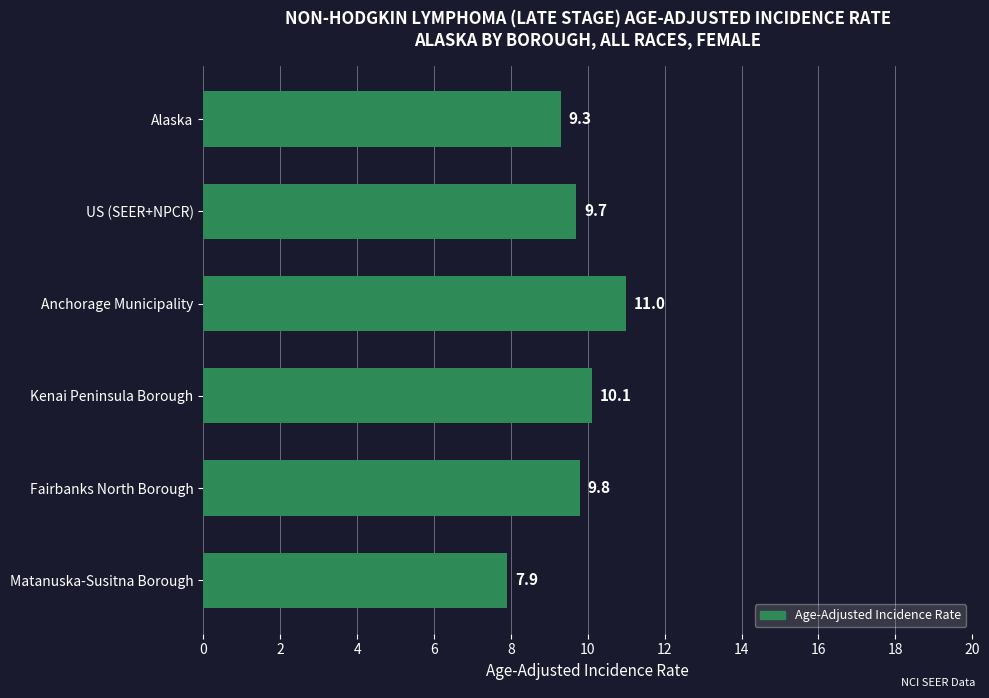

Reading top to bottom, transcribe all the data shown in this chart.

Alaska=9.3	US (SEER+NPCR)=9.7	Anchorage Municipality=11.0	Kenai Peninsula Borough=10.1	Fairbanks North Borough=9.8	Matanuska-Susitna Borough=7.9